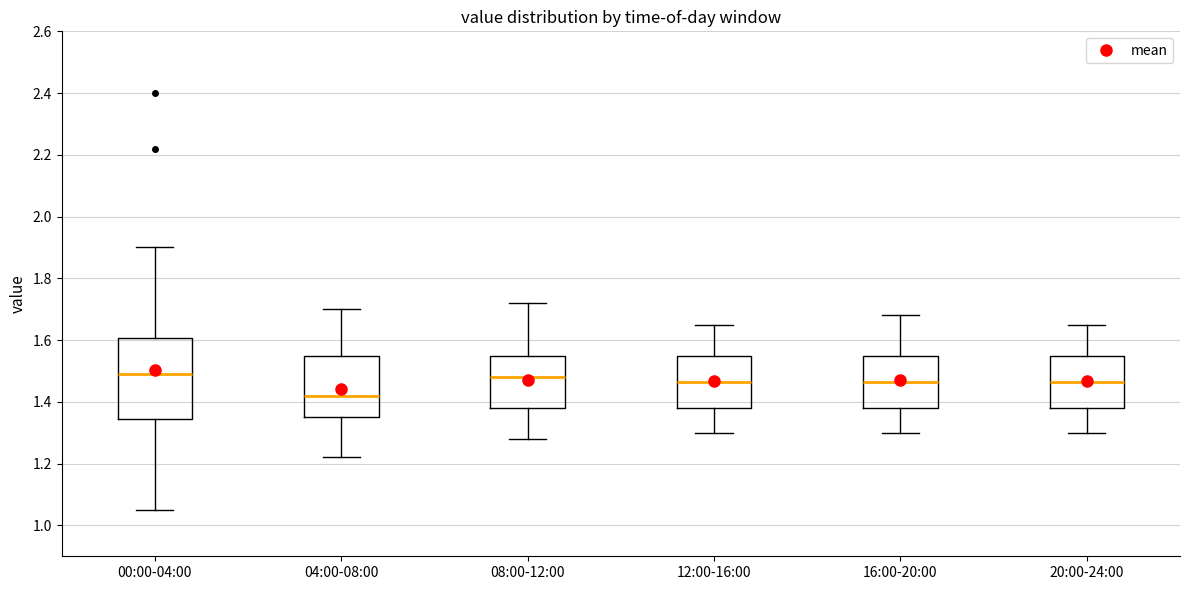

Comparing the boxes themselves (not the whiskers), which one is the tallest?

00:00-04:00